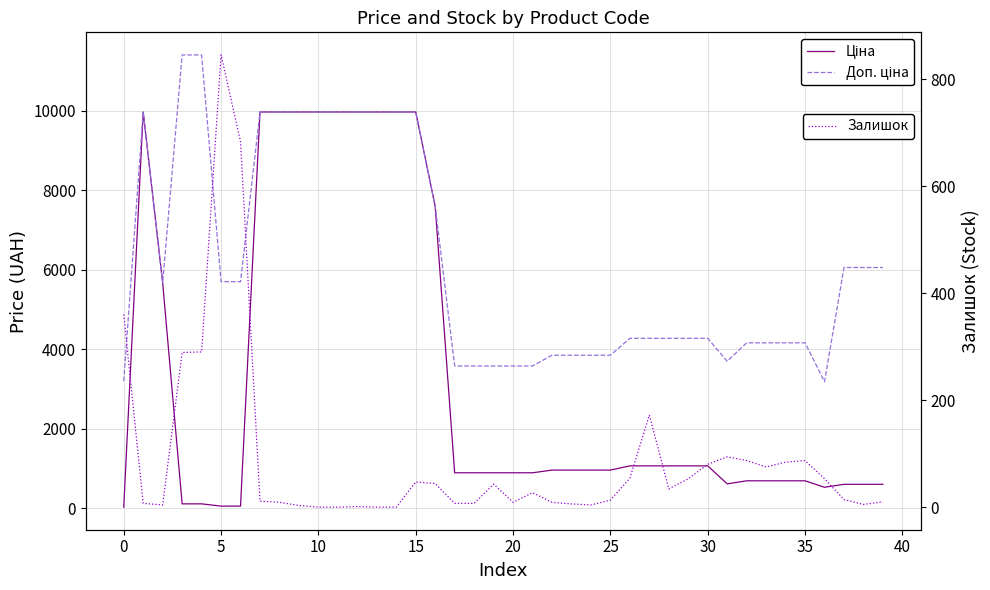

What is the maximum value for Залишок?

845